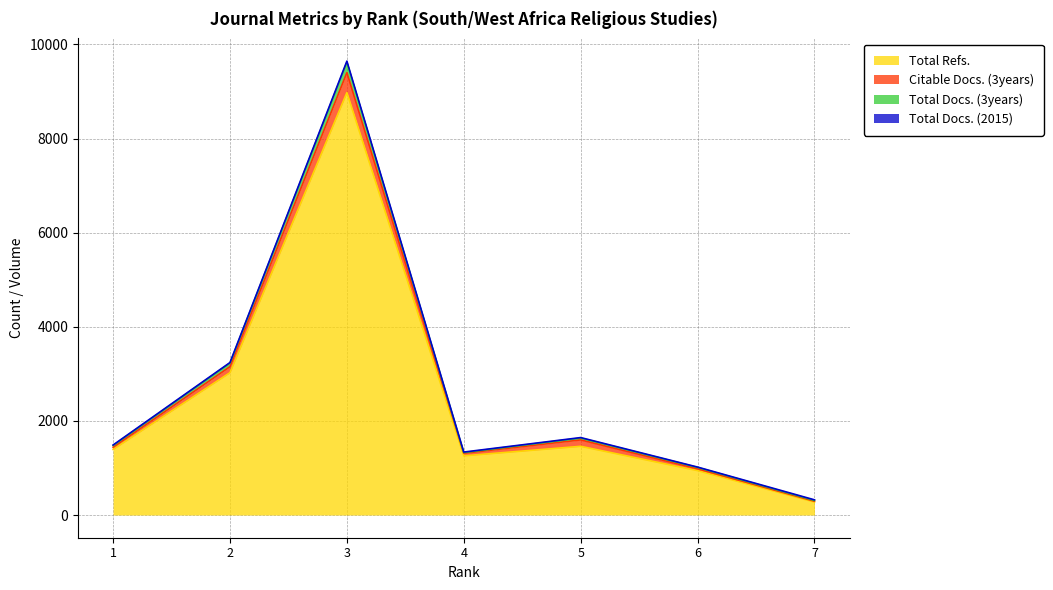

Does the chart have visible grid lines?

Yes